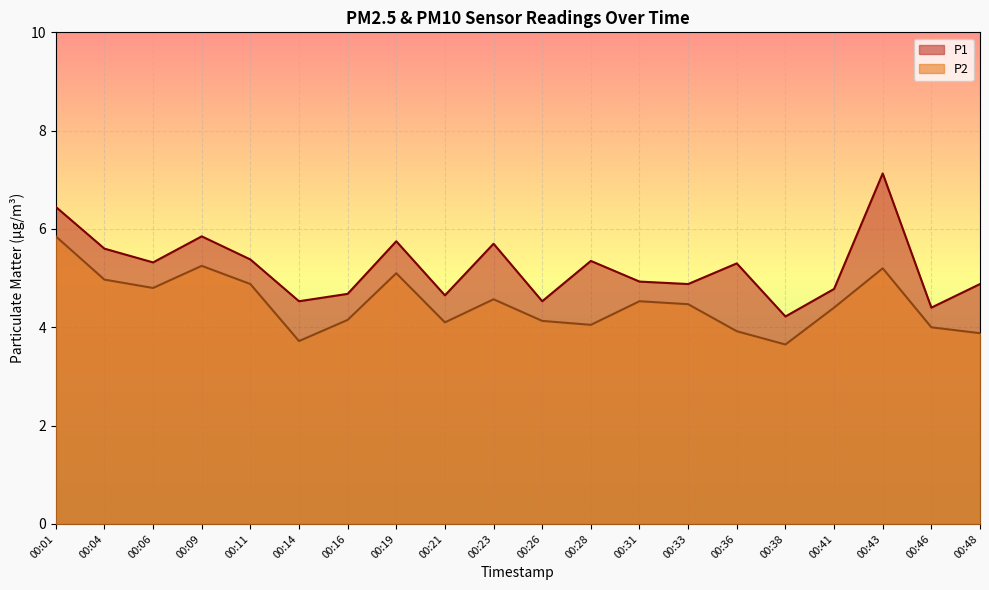

True or false: P1 and P2 cross at least once.

False